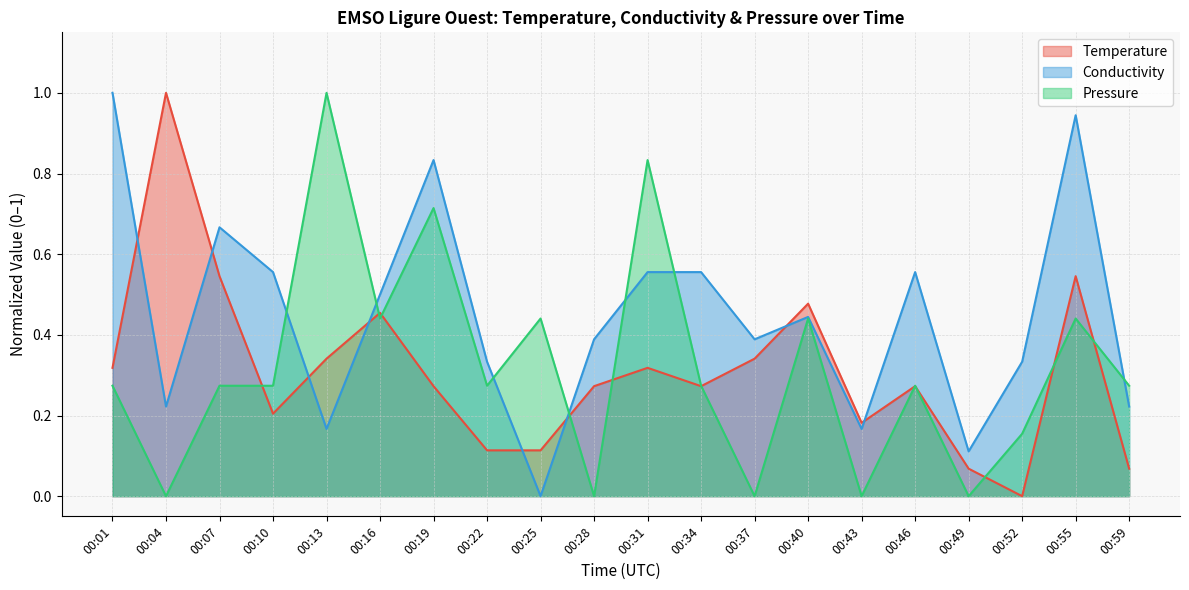

At which category is the sum across all series the highest?

00:55